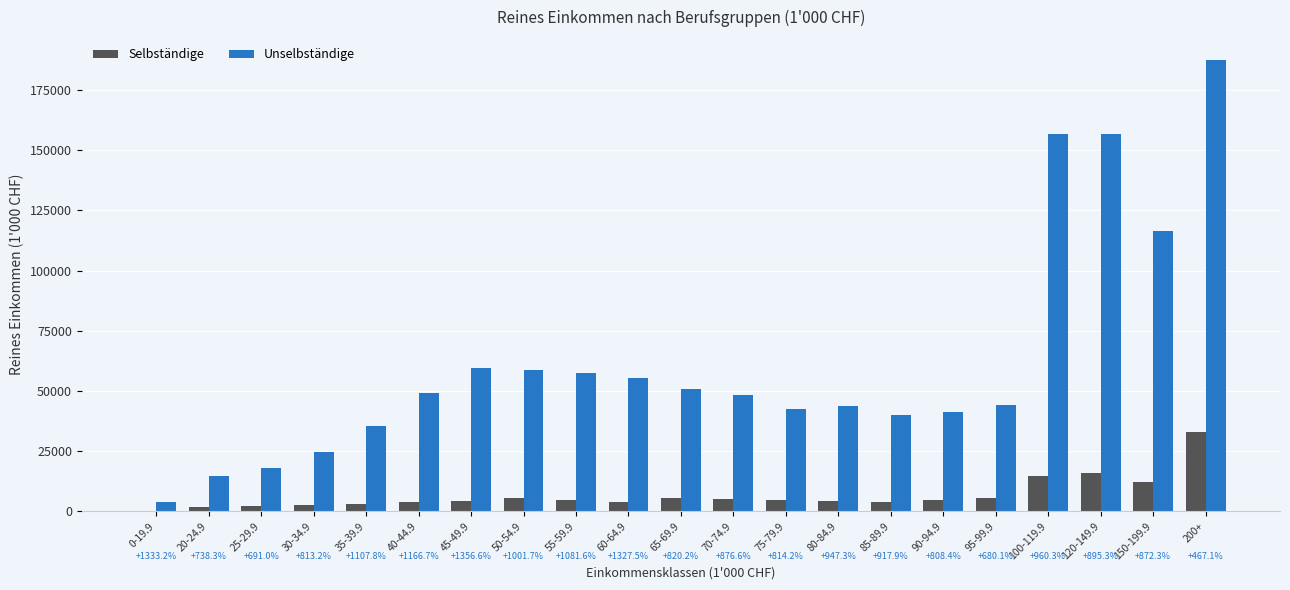

List the labels in order of Selbständige value, largest first.

200+, 120-149.9, 100-119.9, 150-199.9, 95-99.9, 65-69.9, 50-54.9, 70-74.9, 55-59.9, 75-79.9, 90-94.9, 80-84.9, 45-49.9, 85-89.9, 40-44.9, 60-64.9, 35-39.9, 30-34.9, 25-29.9, 20-24.9, 0-19.9